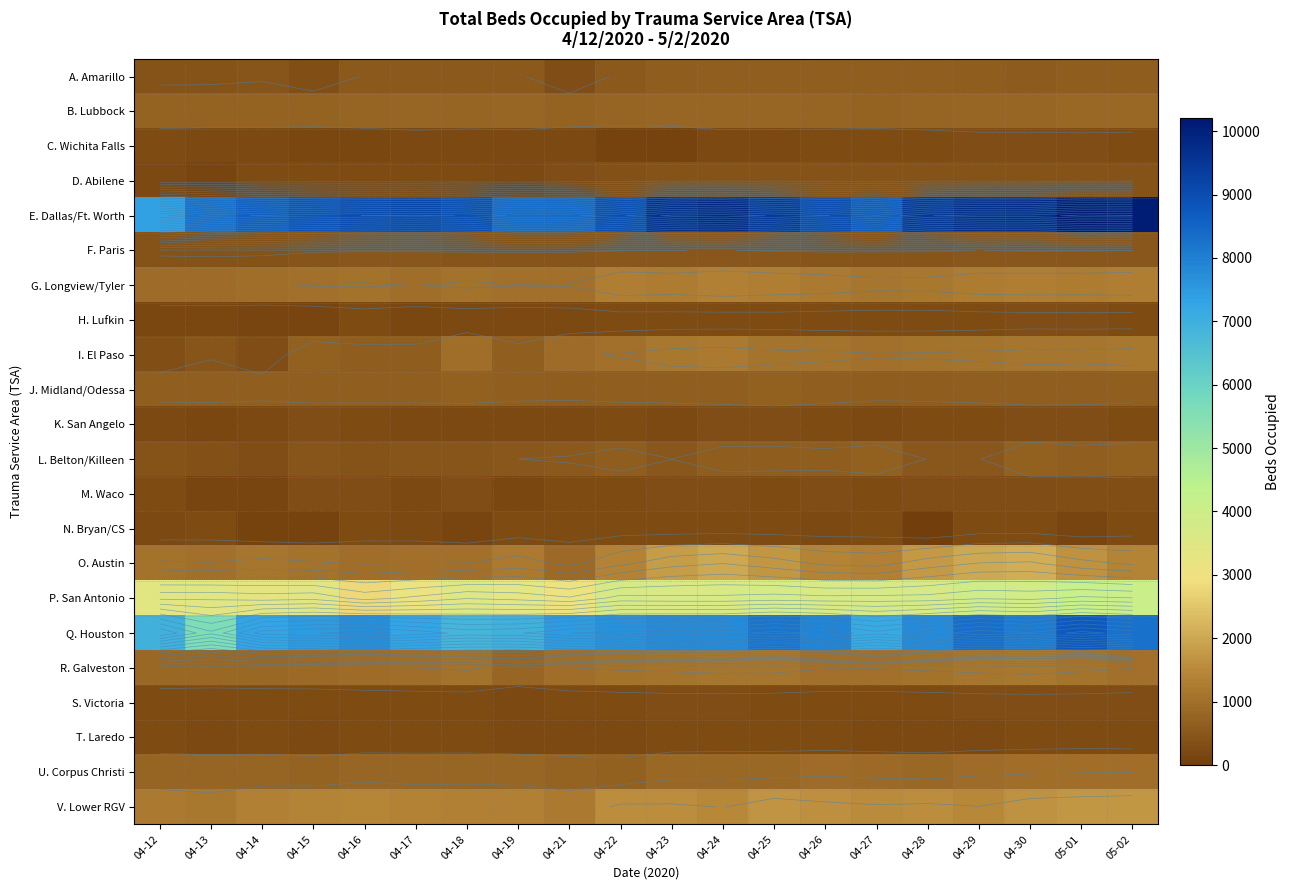

At how many categories does at least one series exceed 5728?

20